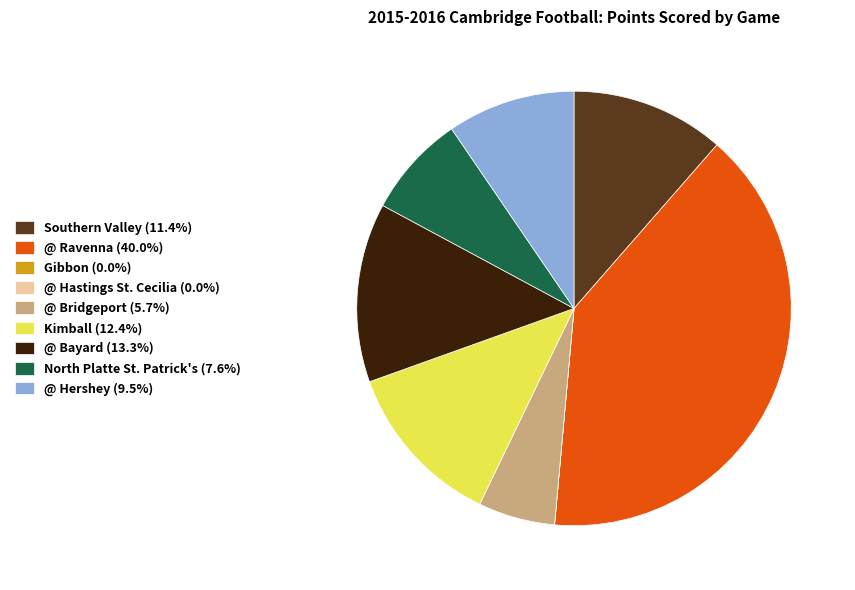

Is the sum of @ Ravenna (40.0%) and Southern Valley (11.4%) greater than half?

Yes